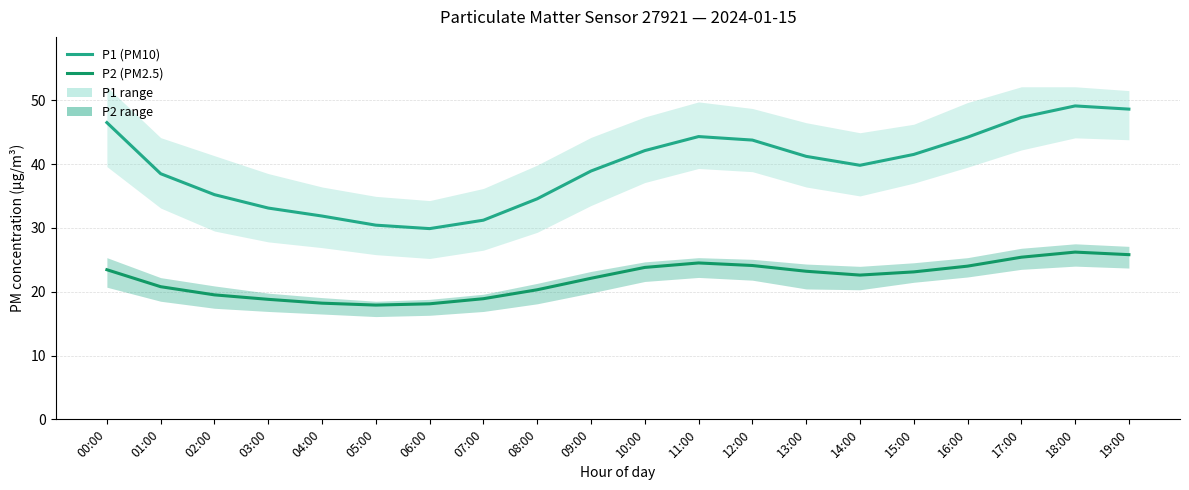

At which category is the sum across all series the highest?

18:00